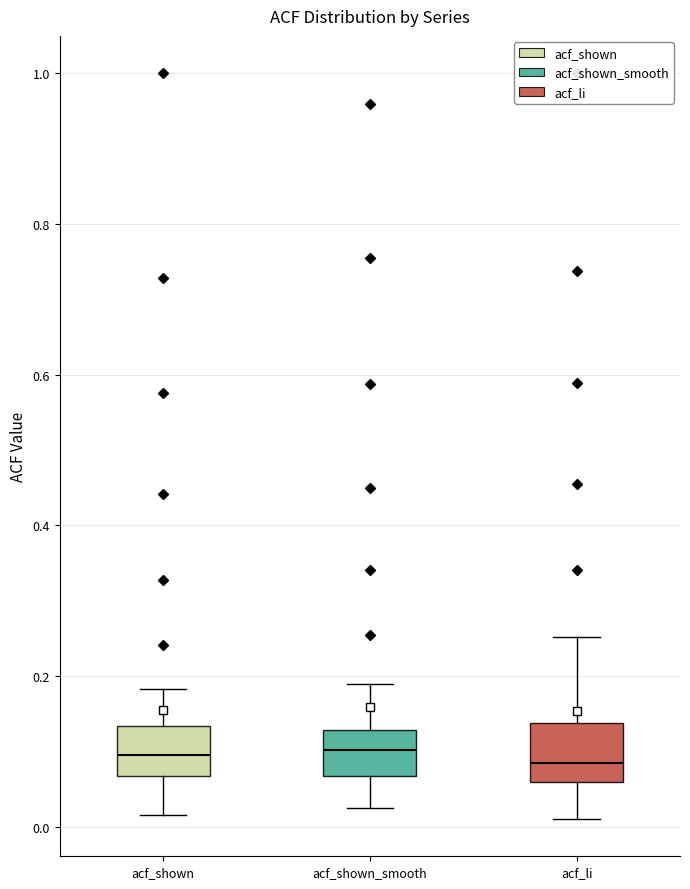

Reading left to right, transcribe this box plot: for each box, give where its median line is, the range the box spans, and where its two whiskers end, as read against the y-axis. The values are not printed on the chart, so give them approximately, as read against the axis.

acf_shown: median 0.10, box 0.06 to 0.14, whiskers 0.02 to 0.18
acf_shown_smooth: median 0.10, box 0.06 to 0.12, whiskers 0.02 to 0.18
acf_li: median 0.08, box 0.06 to 0.14, whiskers 0.02 to 0.26